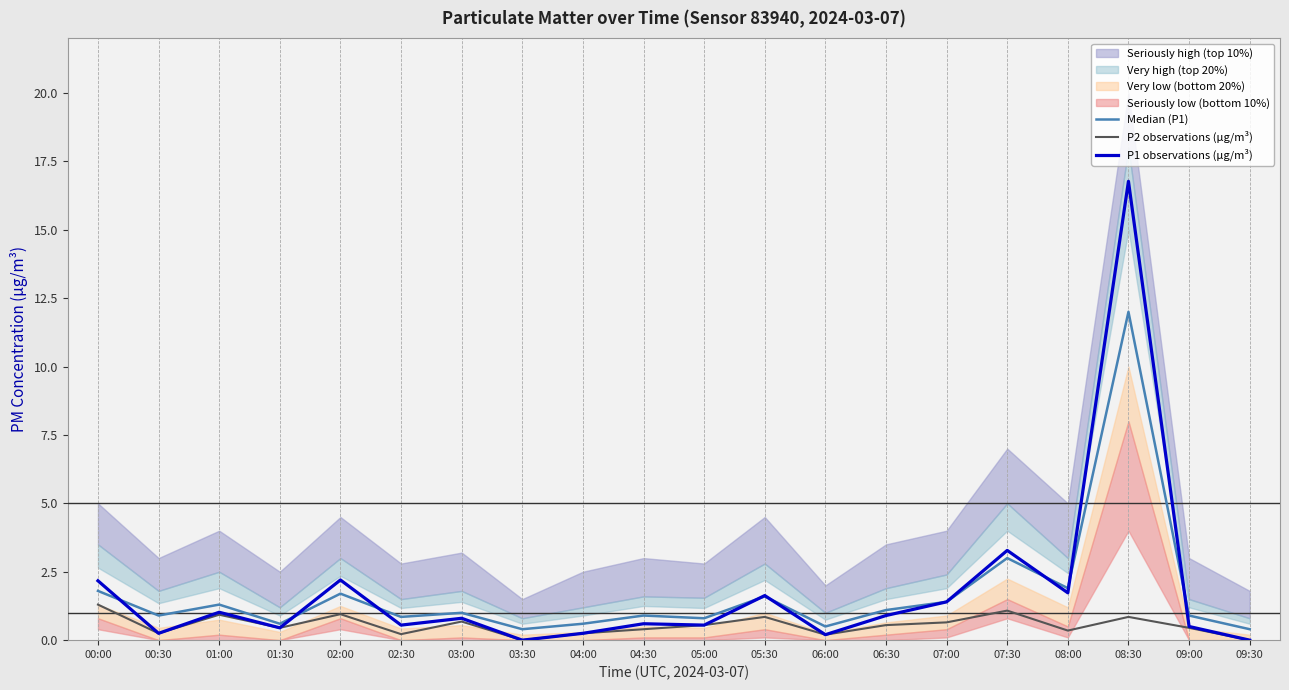

True or false: P1 observations (µg/m³) and P2 observations (µg/m³) cross at least once.

False